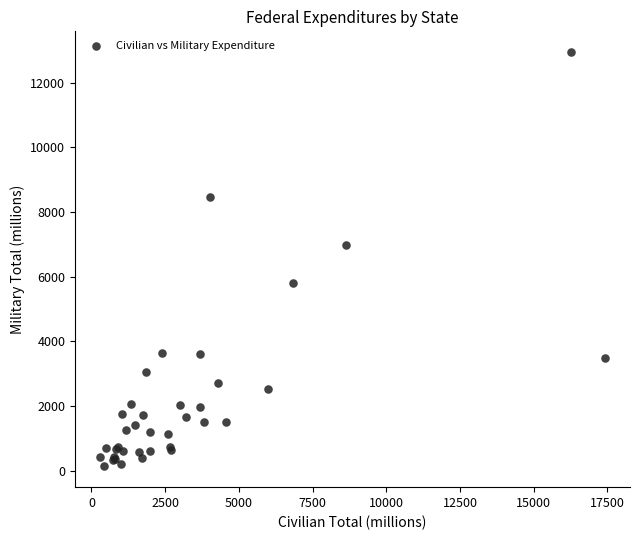

What Y value in the scatter plot is closest to 6538?

6986.5